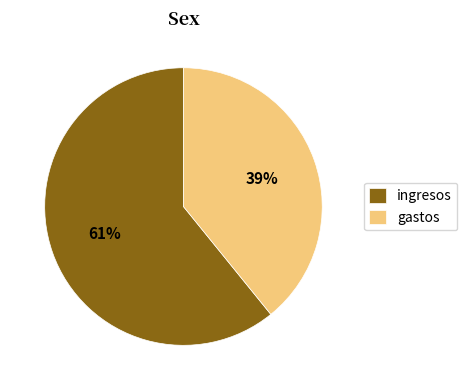

Is there any slice that represents more than half of the pie?

Yes